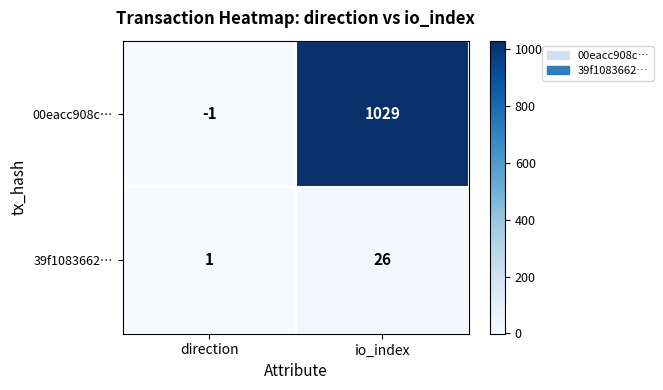

Which series has the largest total across all categories?

00eacc908c…